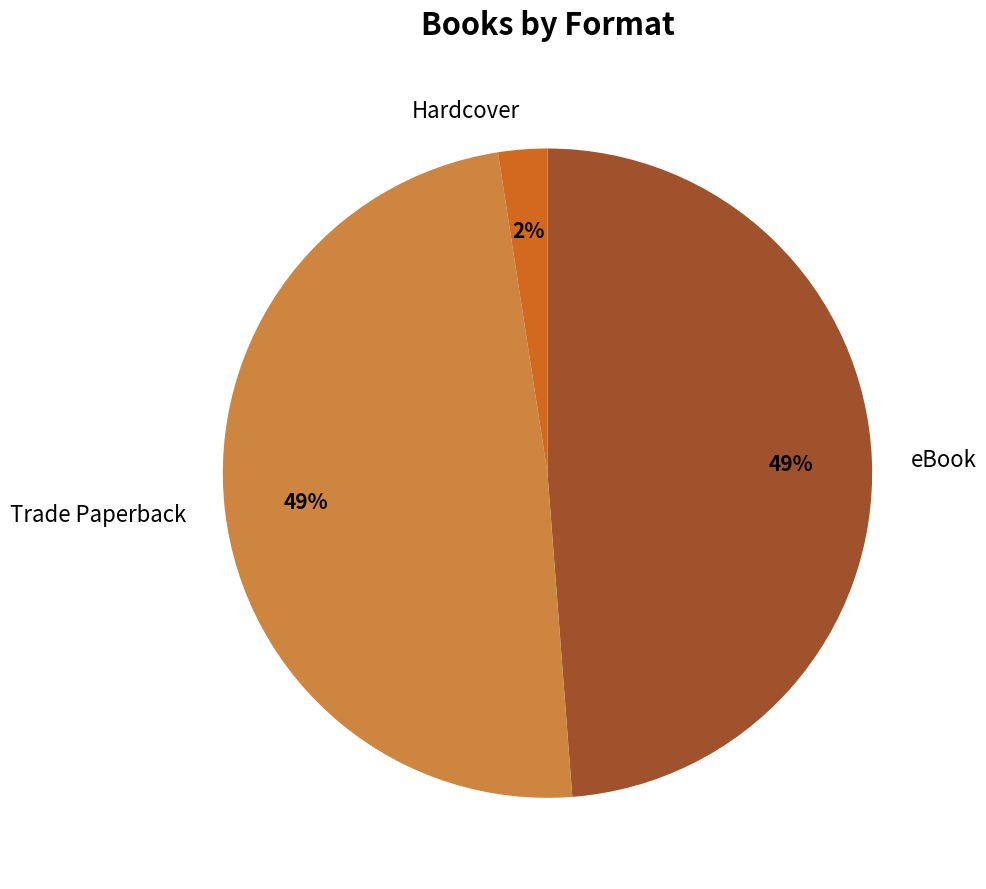

The eBook slice represents 49% of the pie. True or false?

True